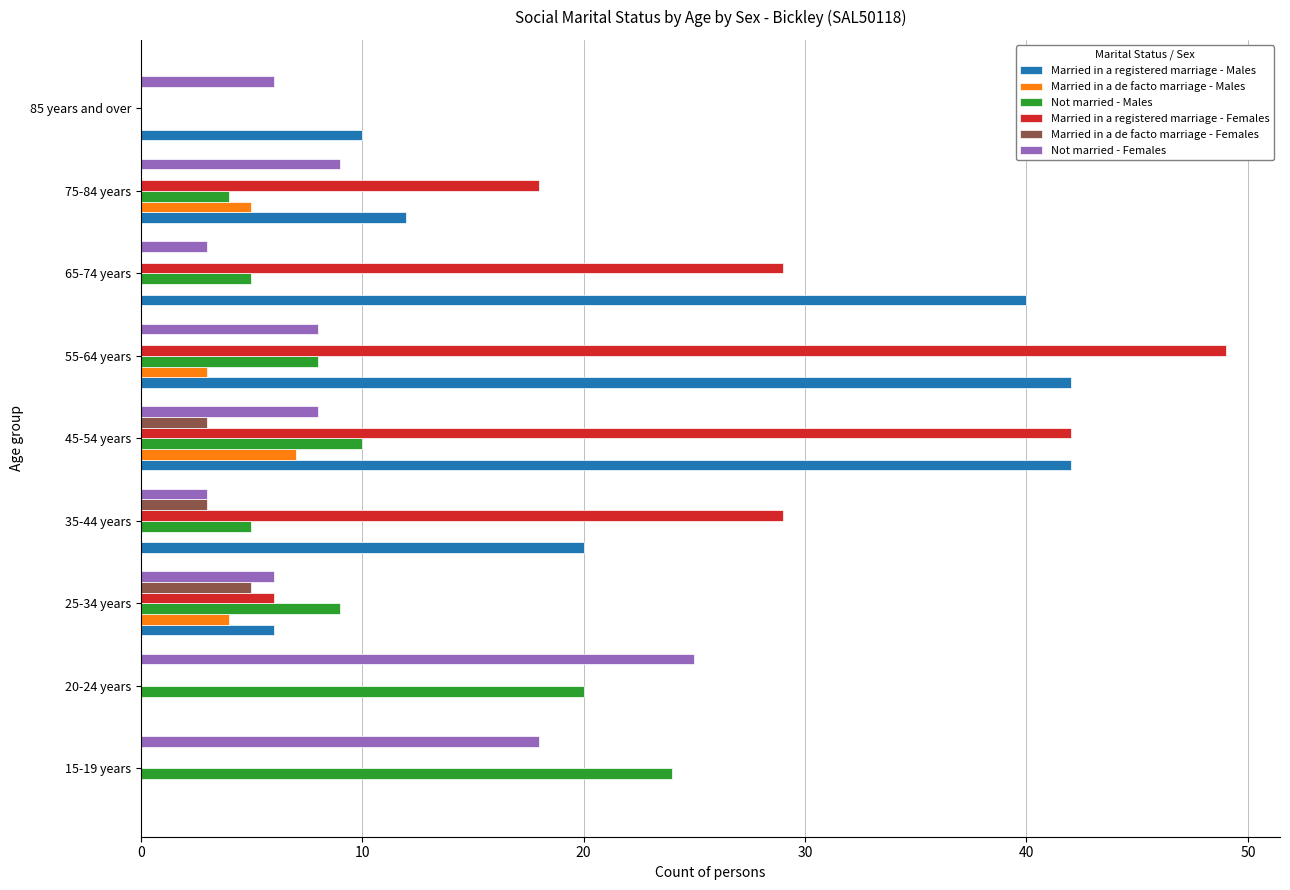

At which category does the chart reach its peak across all series?

55-64 years